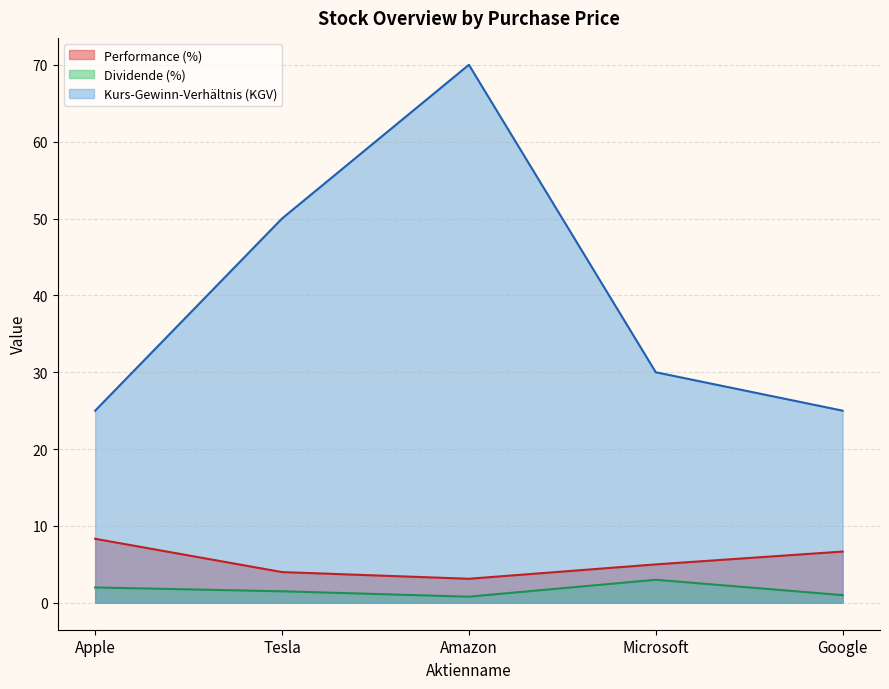

True or false: Dividende (%) has a value of 0.4 at Apple.

False